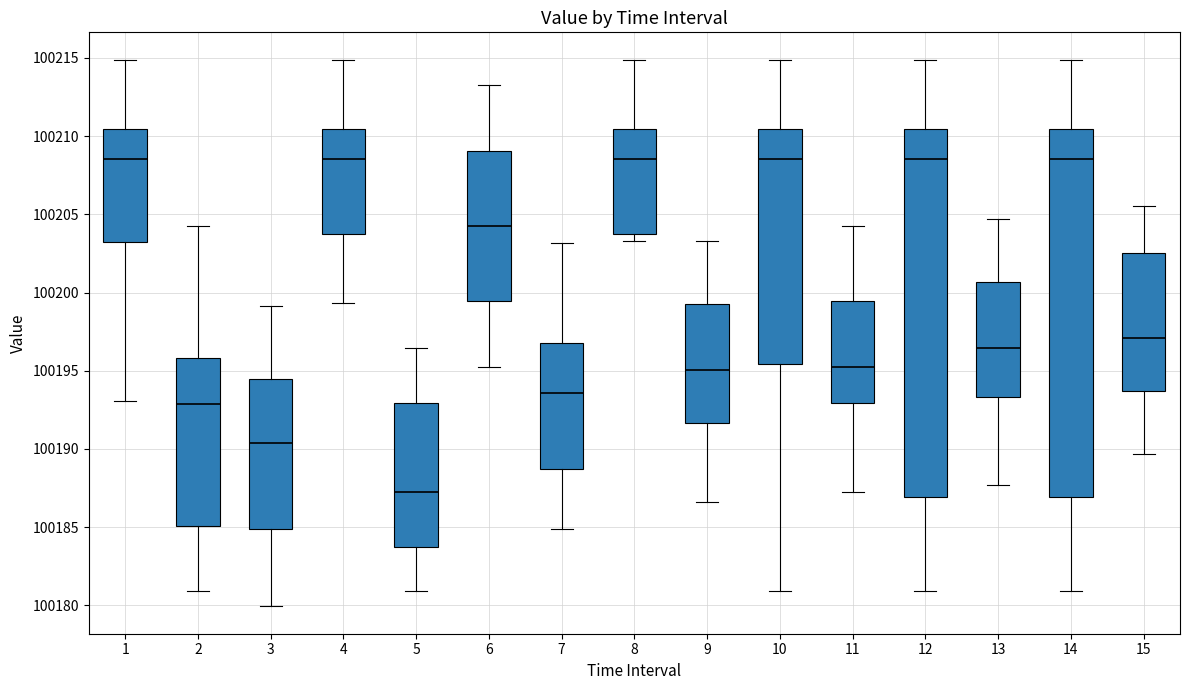

Reading left to right, transcribe this box plot: for each box, give where its median line is, the range the box spans, and where its two whiskers end, as read against the y-axis. The values are not printed on the chart, so give them approximately, as read against the axis.

1: median 100208.5, box 100203.5 to 100210.5, whiskers 100193.0 to 100215.0
2: median 100193.0, box 100185.0 to 100196.0, whiskers 100181.0 to 100204.0
3: median 100190.5, box 100185.0 to 100194.5, whiskers 100180.0 to 100199.0
4: median 100208.5, box 100204.0 to 100210.5, whiskers 100199.5 to 100215.0
5: median 100187.5, box 100183.5 to 100193.0, whiskers 100181.0 to 100196.5
6: median 100204.0, box 100199.5 to 100209.0, whiskers 100195.5 to 100213.5
7: median 100193.5, box 100188.5 to 100197.0, whiskers 100185.0 to 100203.0
8: median 100208.5, box 100204.0 to 100210.5, whiskers 100203.5 to 100215.0
9: median 100195.0, box 100191.5 to 100199.0, whiskers 100186.5 to 100203.5
10: median 100208.5, box 100195.5 to 100210.5, whiskers 100181.0 to 100215.0
11: median 100195.5, box 100193.0 to 100199.5, whiskers 100187.5 to 100204.0
12: median 100208.5, box 100187.0 to 100210.5, whiskers 100181.0 to 100215.0
13: median 100196.5, box 100193.5 to 100200.5, whiskers 100187.5 to 100204.5
14: median 100208.5, box 100187.0 to 100210.5, whiskers 100181.0 to 100215.0
15: median 100197.0, box 100193.5 to 100202.5, whiskers 100189.5 to 100205.5